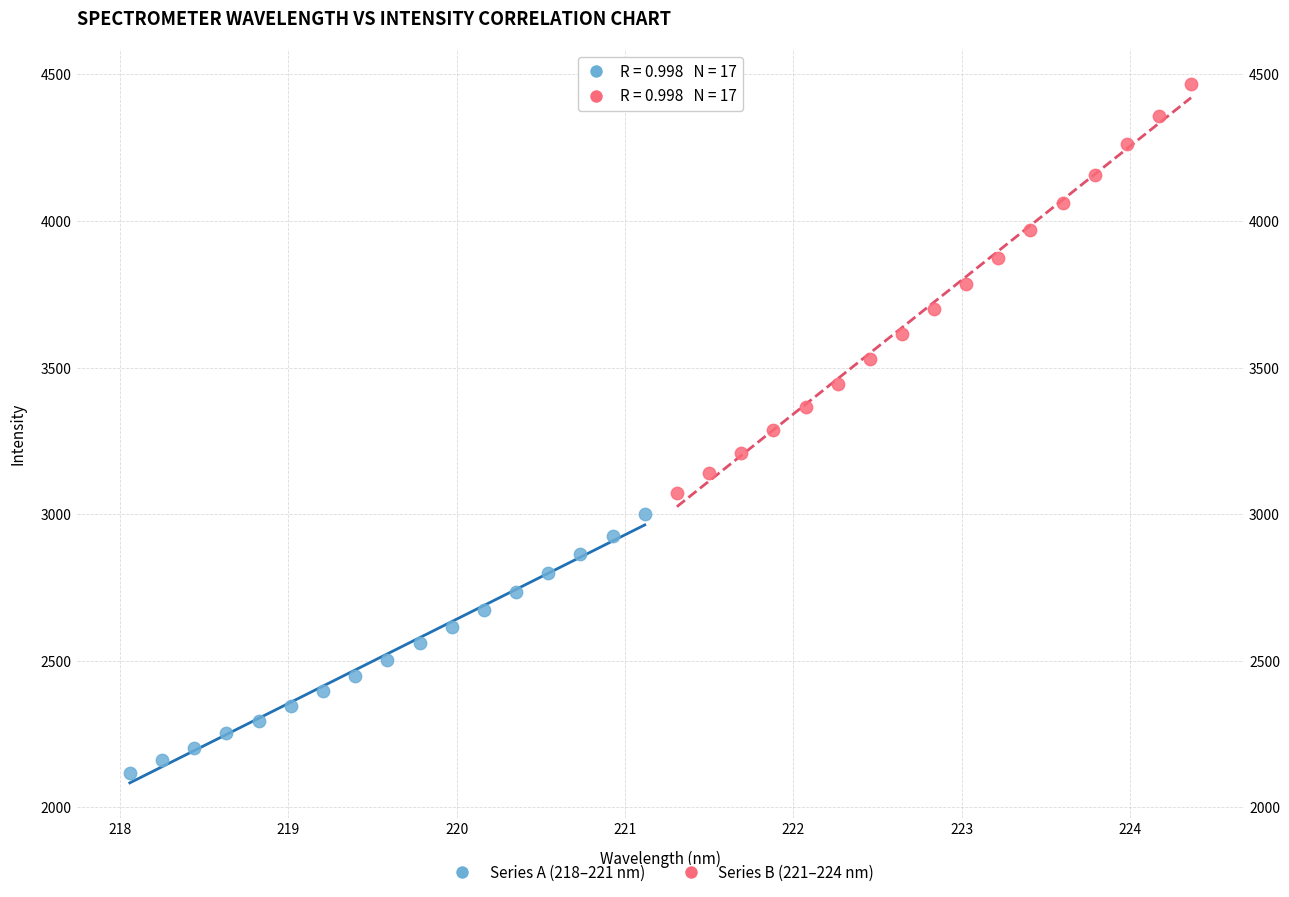

Which series reaches the minimum Y coordinate?

Series A (218–221 nm)